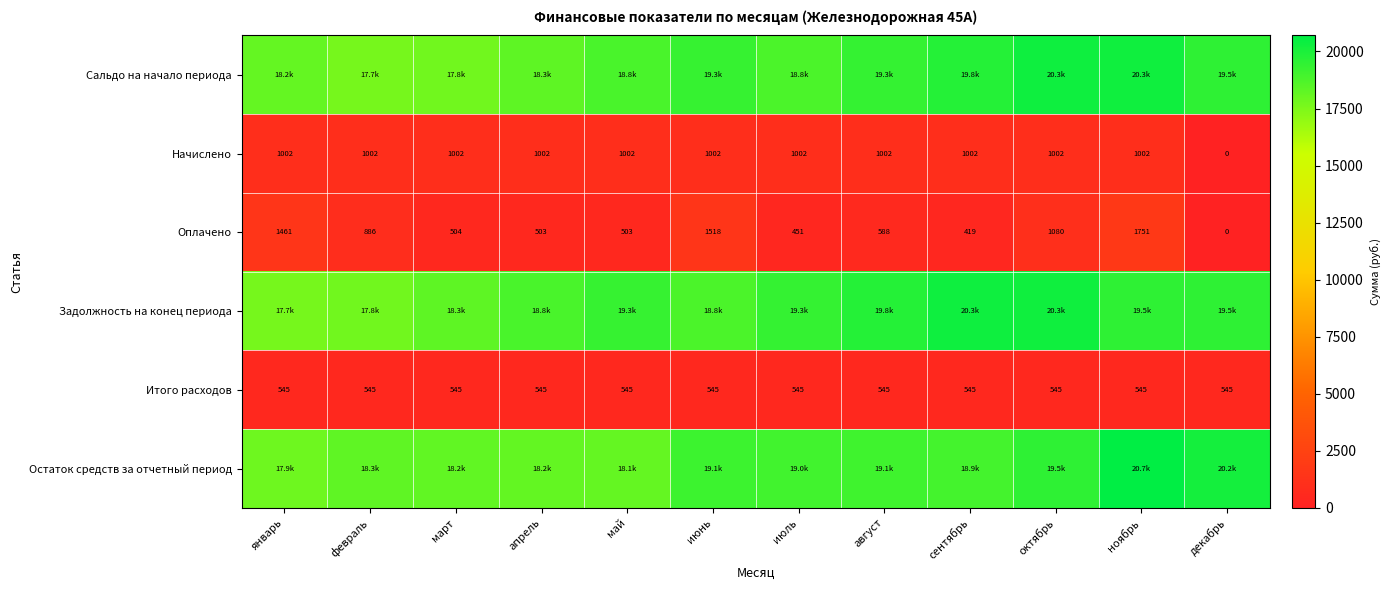

Where is Оплачено nearest to the value 875?

февраль